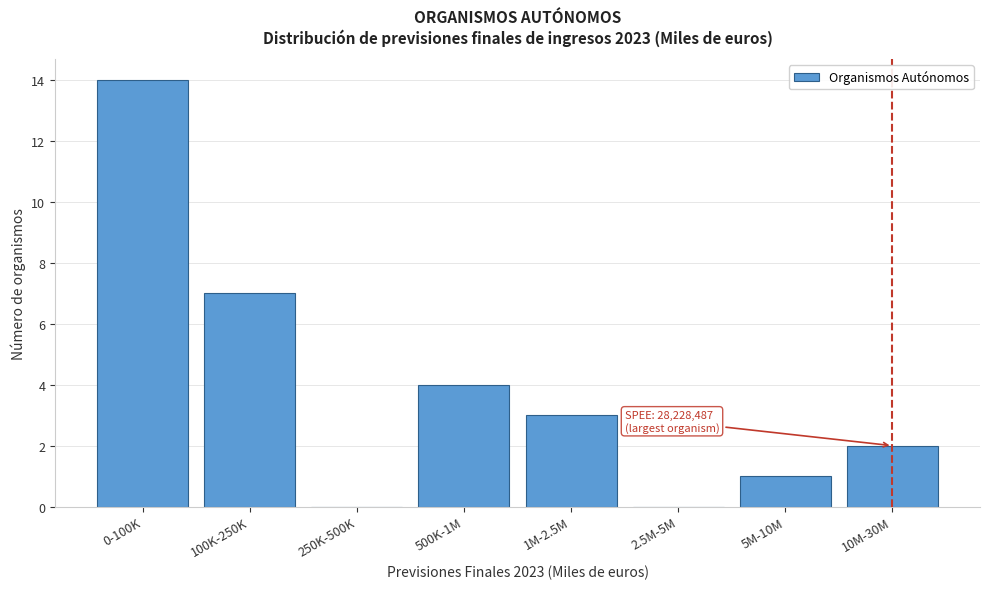

Reading left to right, extract all data points from this chart.

0-100K=14	100K-250K=7	250K-500K=0	500K-1M=4	1M-2.5M=3	2.5M-5M=0	5M-10M=1	10M-30M=2